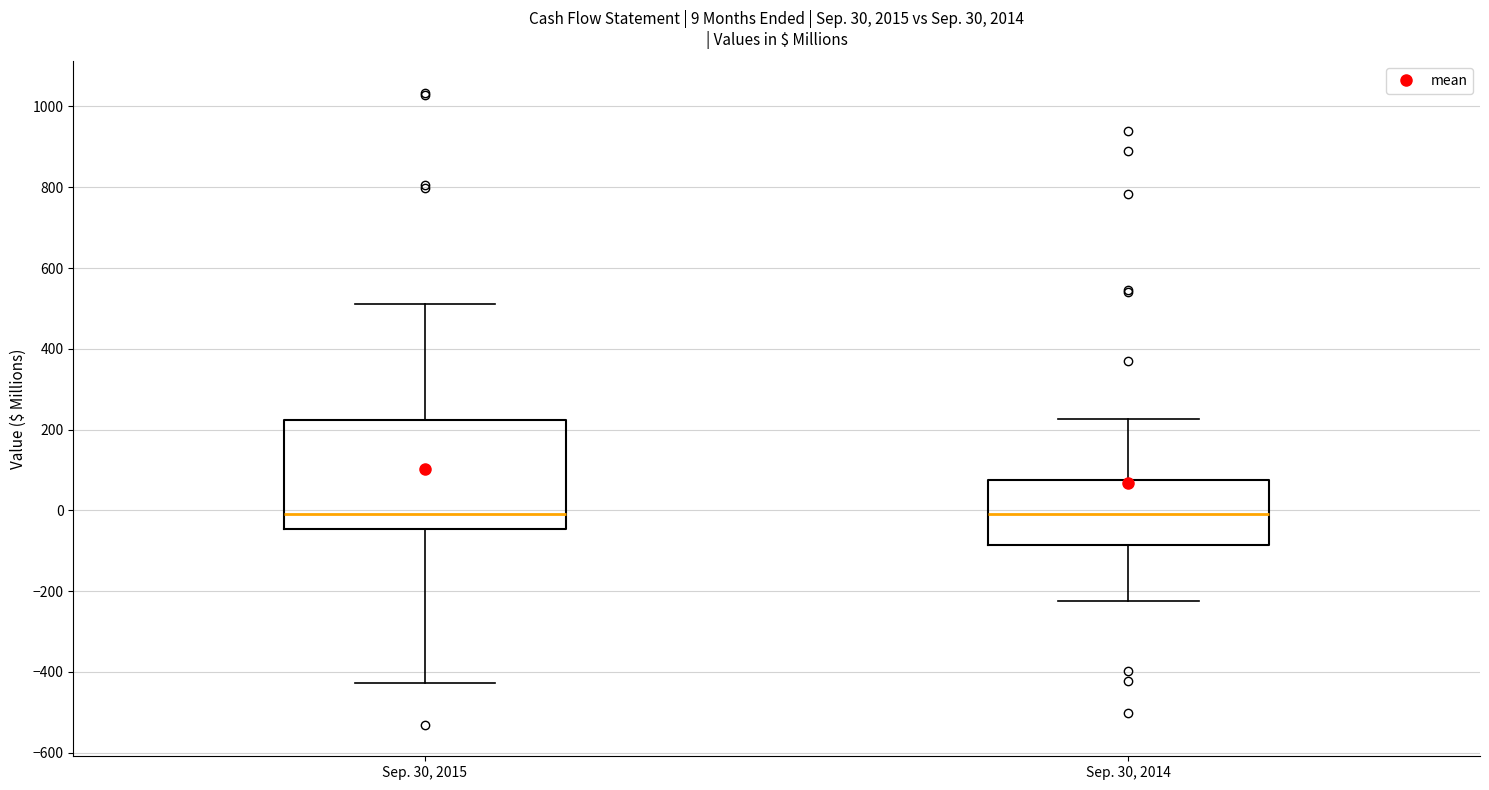

Comparing the boxes themselves (not the whiskers), which one is the tallest?

Sep. 30, 2015